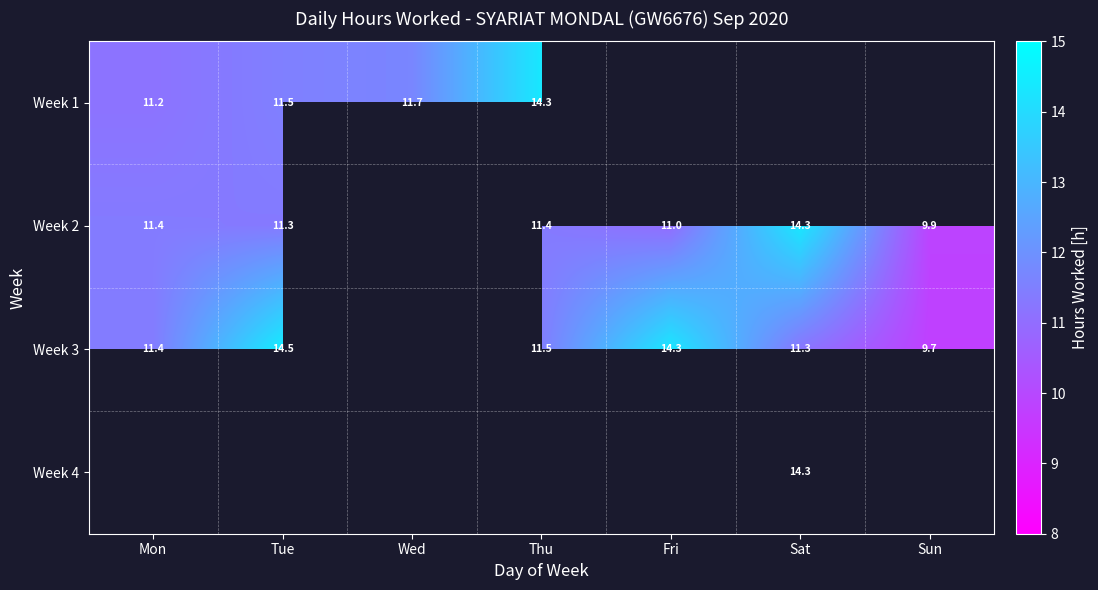

Is the value of Week 2 at Tue greater than the value of Week 3 at Mon?

No